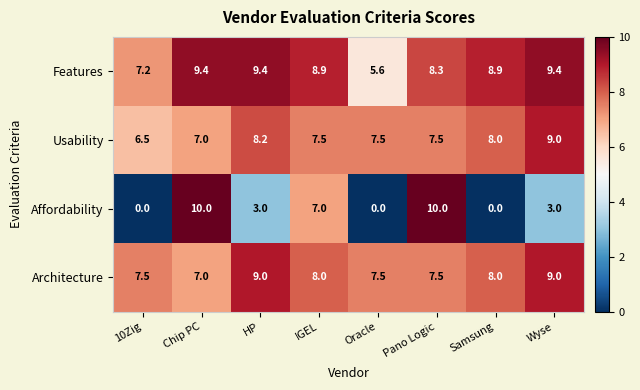

What is the maximum value shown in the chart?

10.0